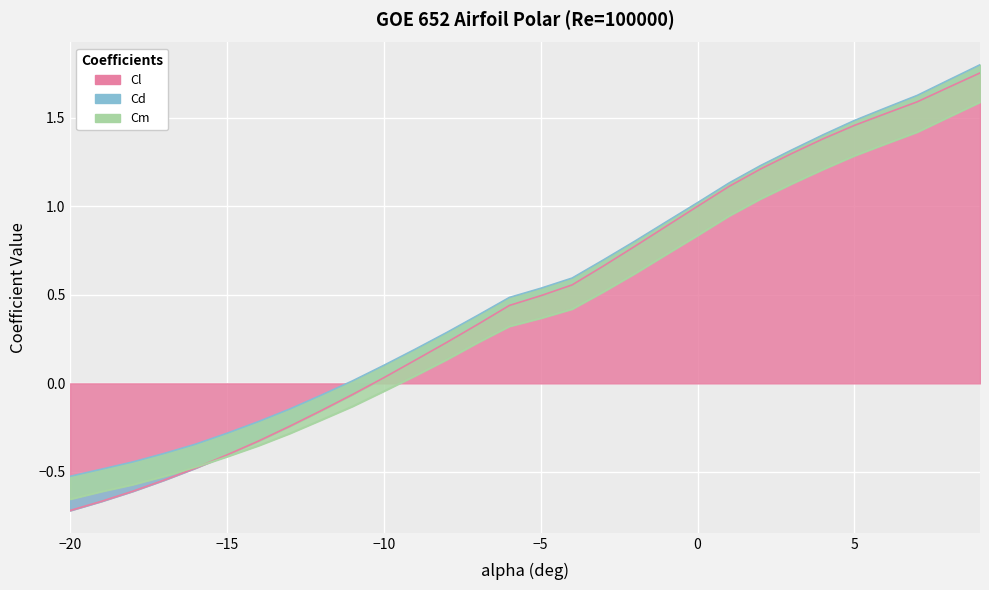

True or false: Cl has more than 1 interior local peaks.

False